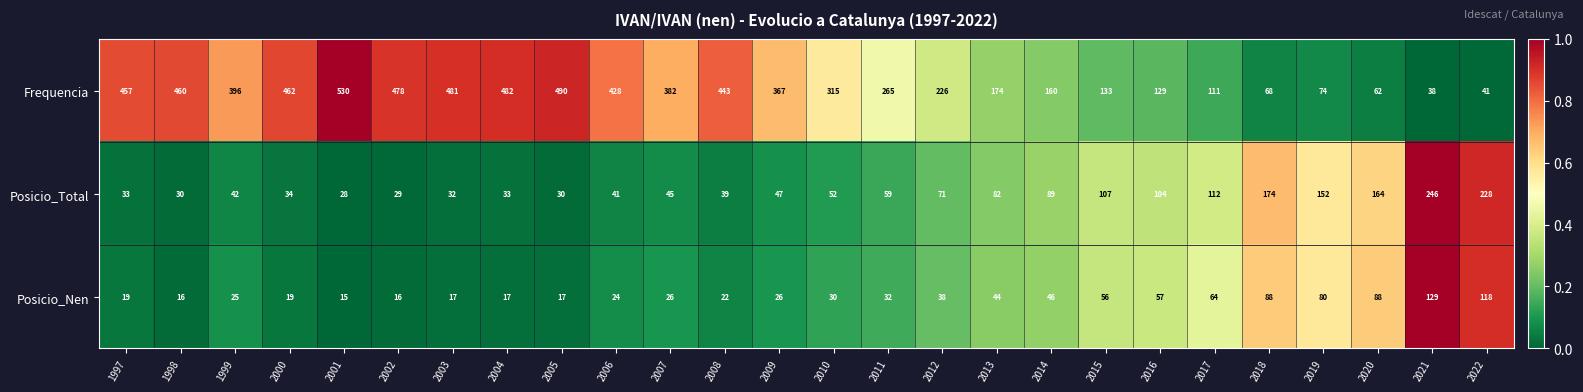

At which category does the chart reach its peak across all series?

2001